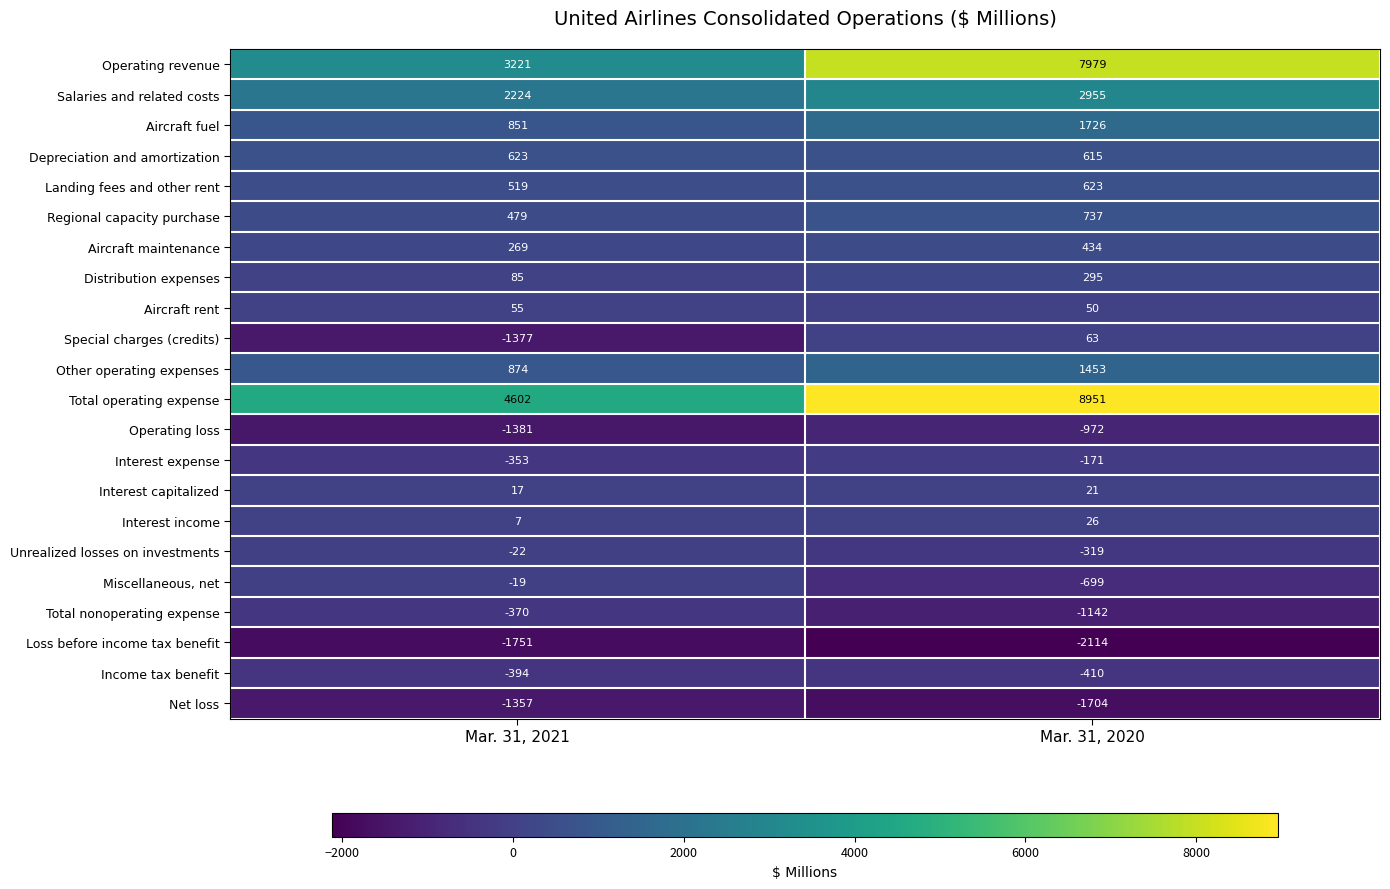

True or false: Special charges (credits) has a value of -1377 at Mar. 31, 2021.

True